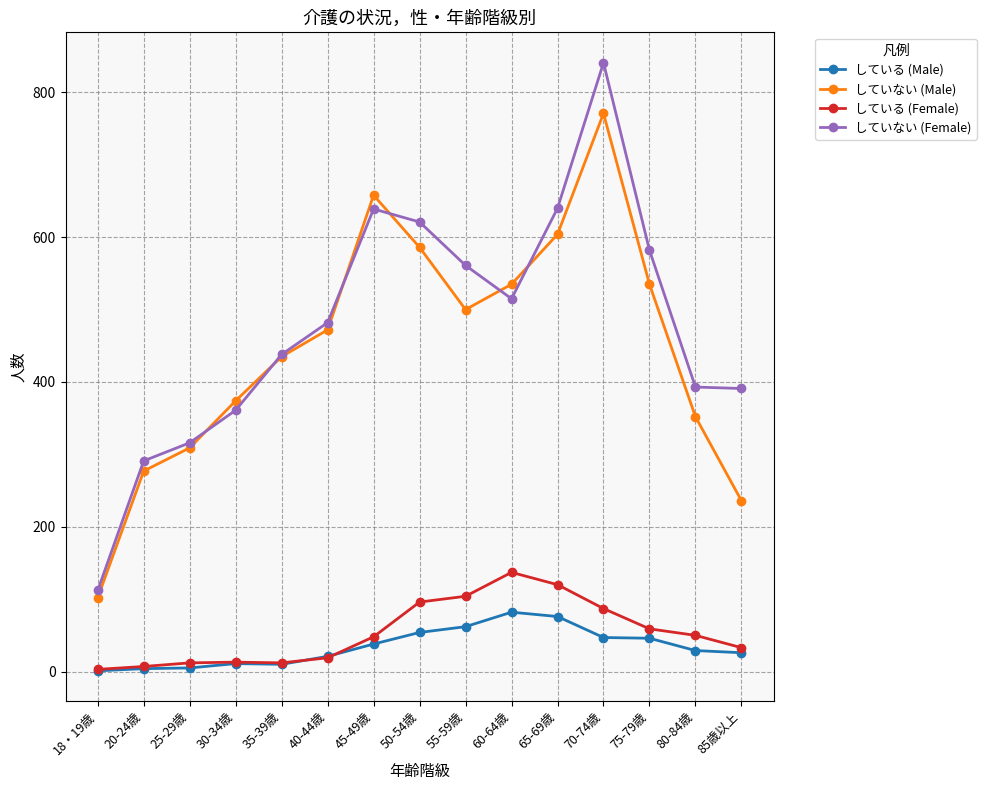

What position from the left is 80-84歳?

14